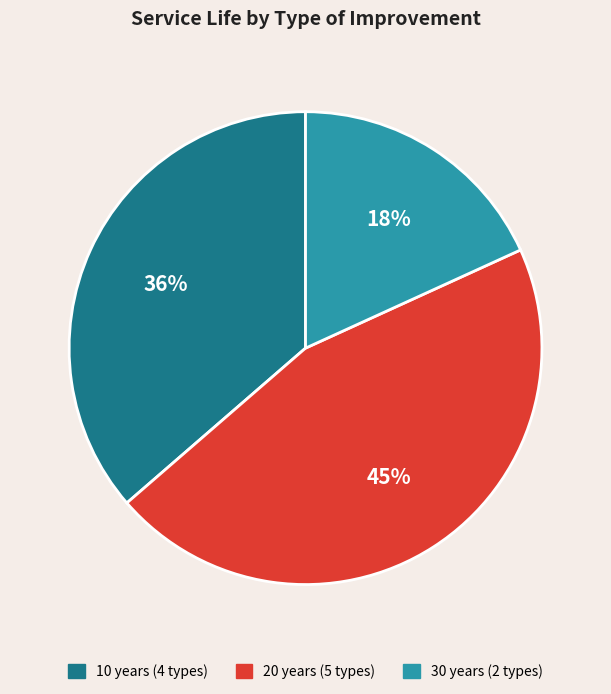

To the nearest percent, what is the average slice percentage?

33%